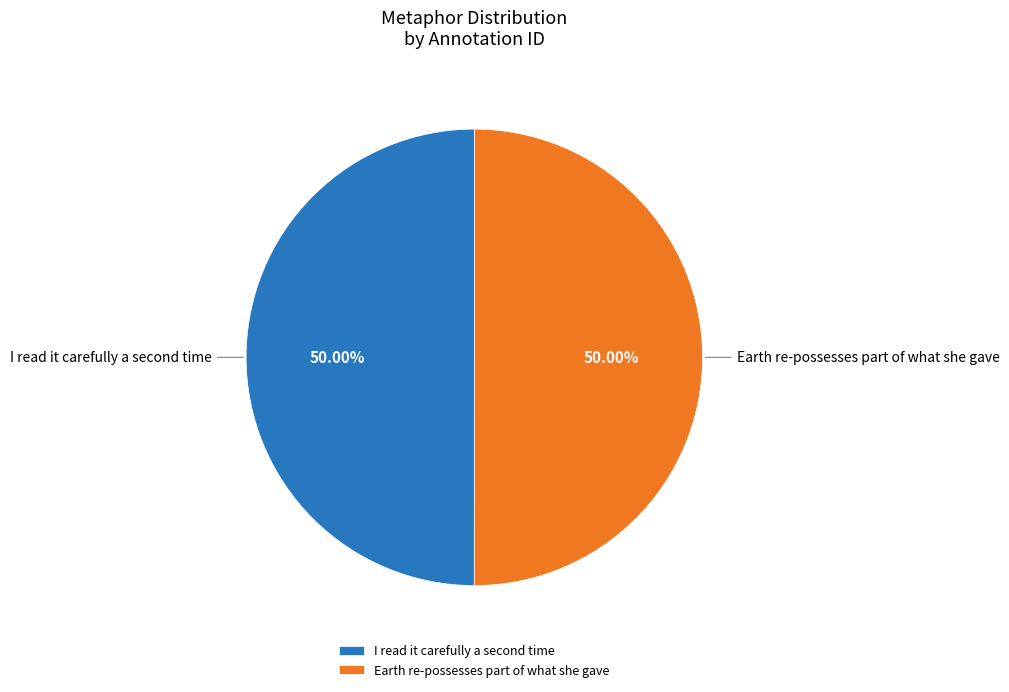

What is the majority slice?

Earth re-possesses part of what she gave